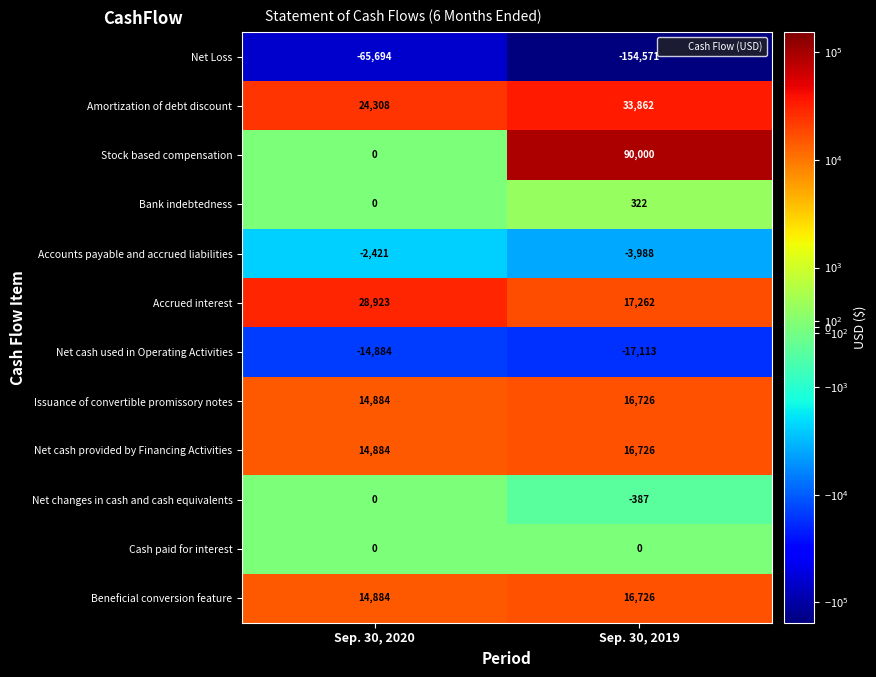

Reading left to right, extract all data points from this chart.

Net Loss: Sep. 30, 2020=-65694	Sep. 30, 2019=-154571
Amortization of debt discount: Sep. 30, 2020=24308	Sep. 30, 2019=33862
Stock based compensation: Sep. 30, 2020=0	Sep. 30, 2019=90000
Bank indebtedness: Sep. 30, 2020=0	Sep. 30, 2019=322
Accounts payable and accrued liabilities: Sep. 30, 2020=-2421	Sep. 30, 2019=-3988
Accrued interest: Sep. 30, 2020=28923	Sep. 30, 2019=17262
Net cash used in Operating Activities: Sep. 30, 2020=-14884	Sep. 30, 2019=-17113
Issuance of convertible promissory notes: Sep. 30, 2020=14884	Sep. 30, 2019=16726
Net cash provided by Financing Activities: Sep. 30, 2020=14884	Sep. 30, 2019=16726
Net changes in cash and cash equivalents: Sep. 30, 2020=0	Sep. 30, 2019=-387
Cash paid for interest: Sep. 30, 2020=0	Sep. 30, 2019=0
Beneficial conversion feature: Sep. 30, 2020=14884	Sep. 30, 2019=16726